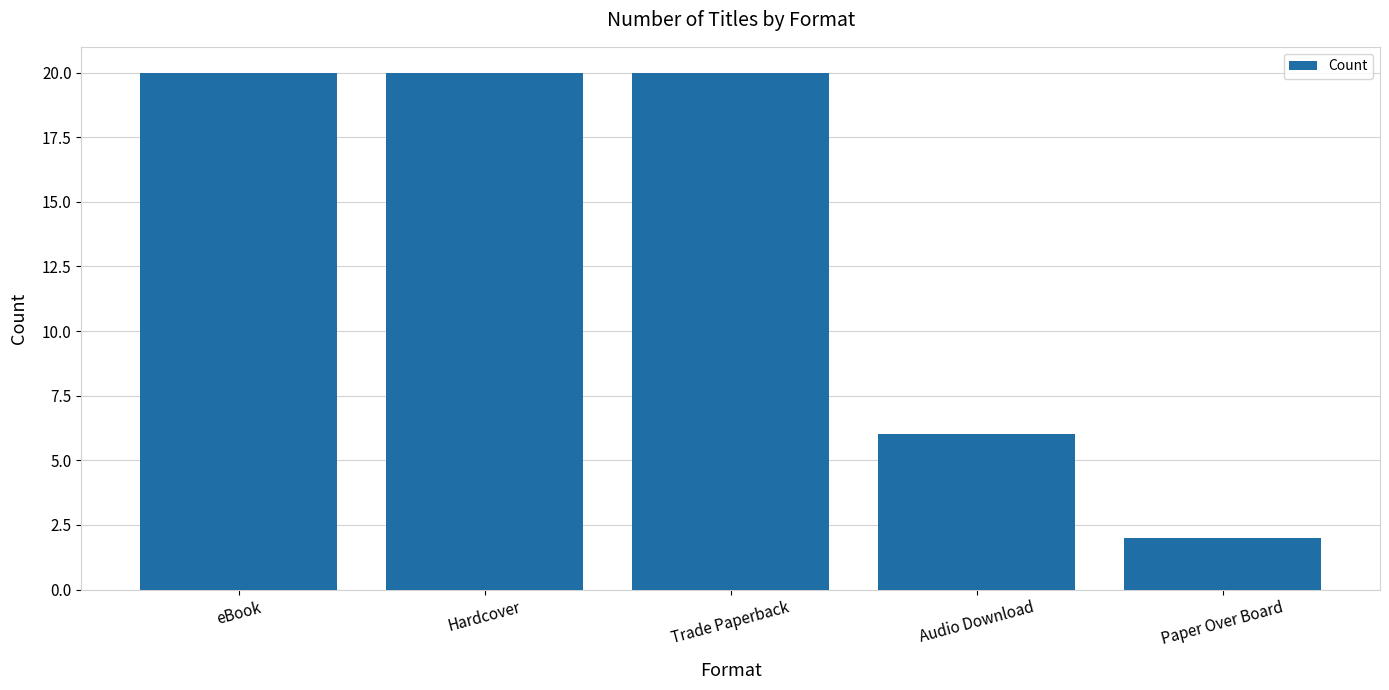

What is the difference between the values at Audio Download and Trade Paperback?

14